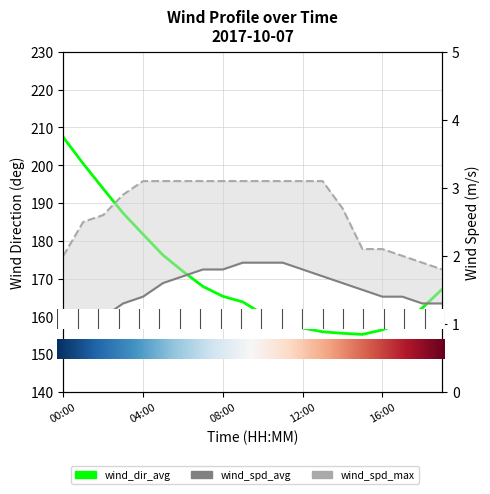

True or false: wind_spd_max and wind_spd_avg intersect in this chart.

False